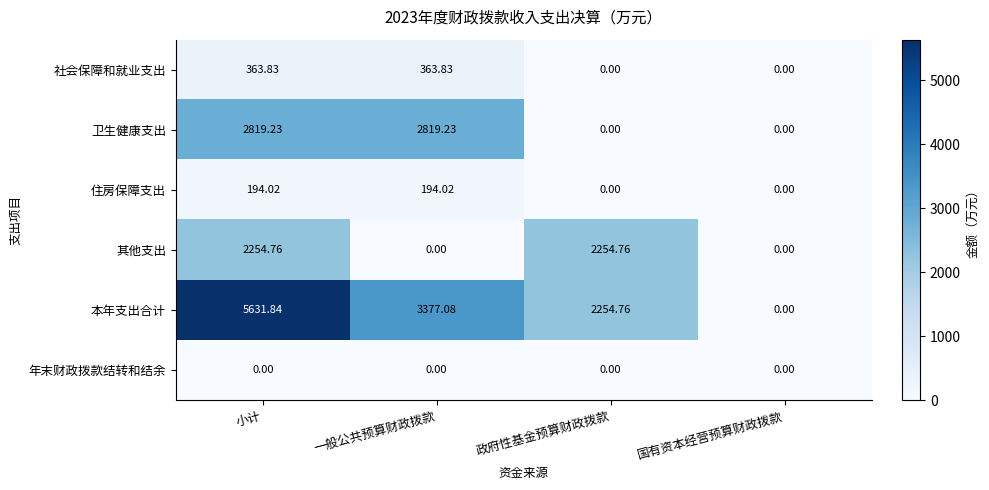

Rank the series at 小计 from highest to lowest value.

本年支出合计, 卫生健康支出, 其他支出, 社会保障和就业支出, 住房保障支出, 年末财政拨款结转和结余